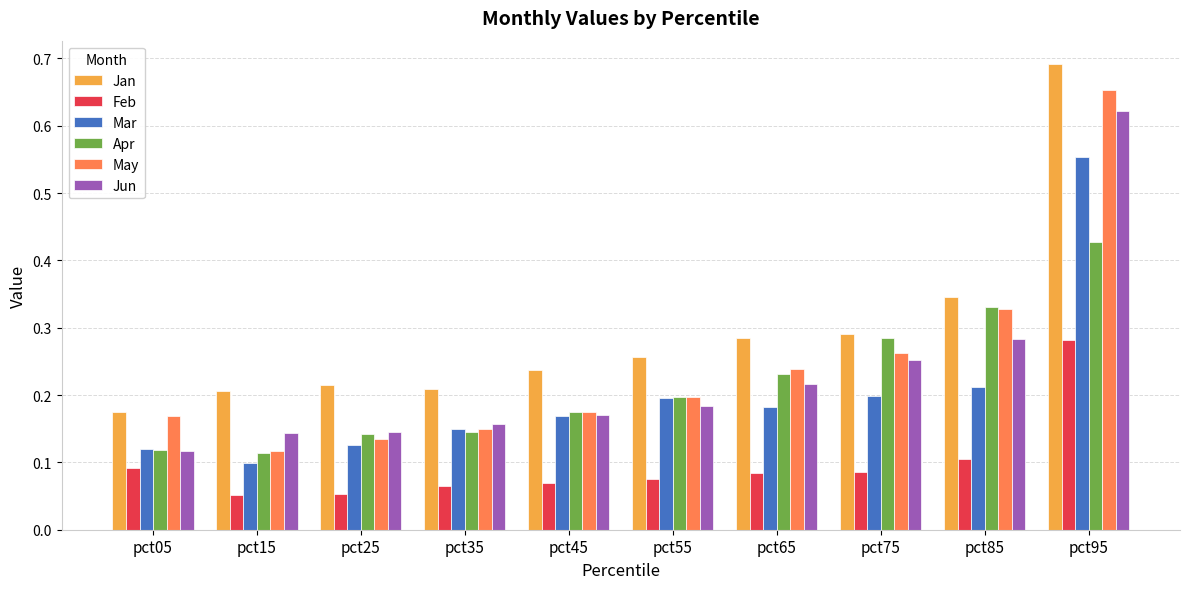

What is the sum of all Jan values?

2.9